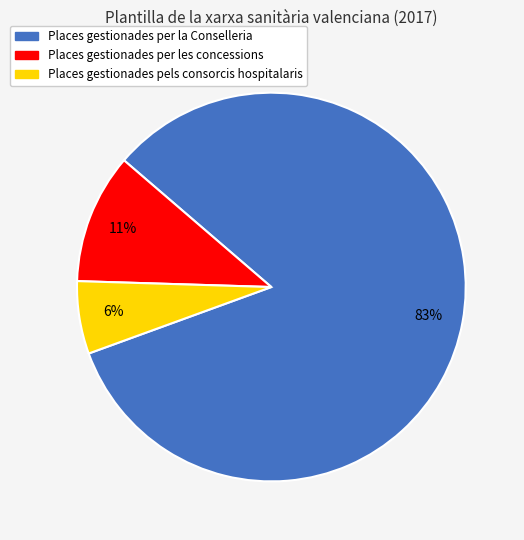

How many segments does this pie chart have?

3